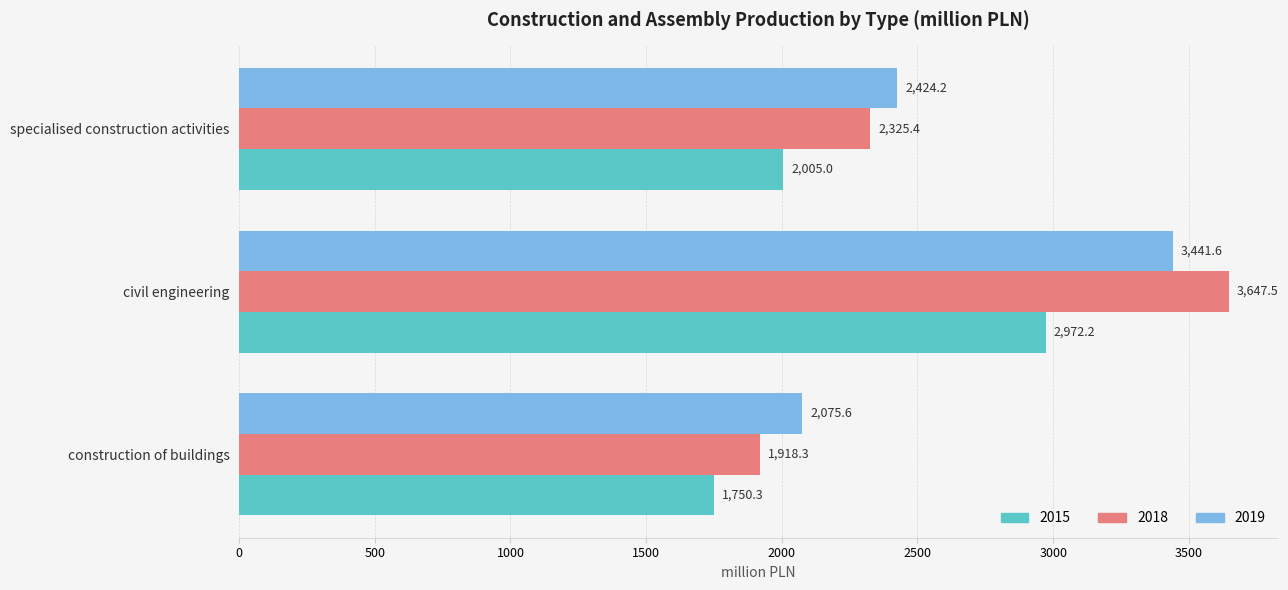

How many data points in 2018 are less than 2325?

1